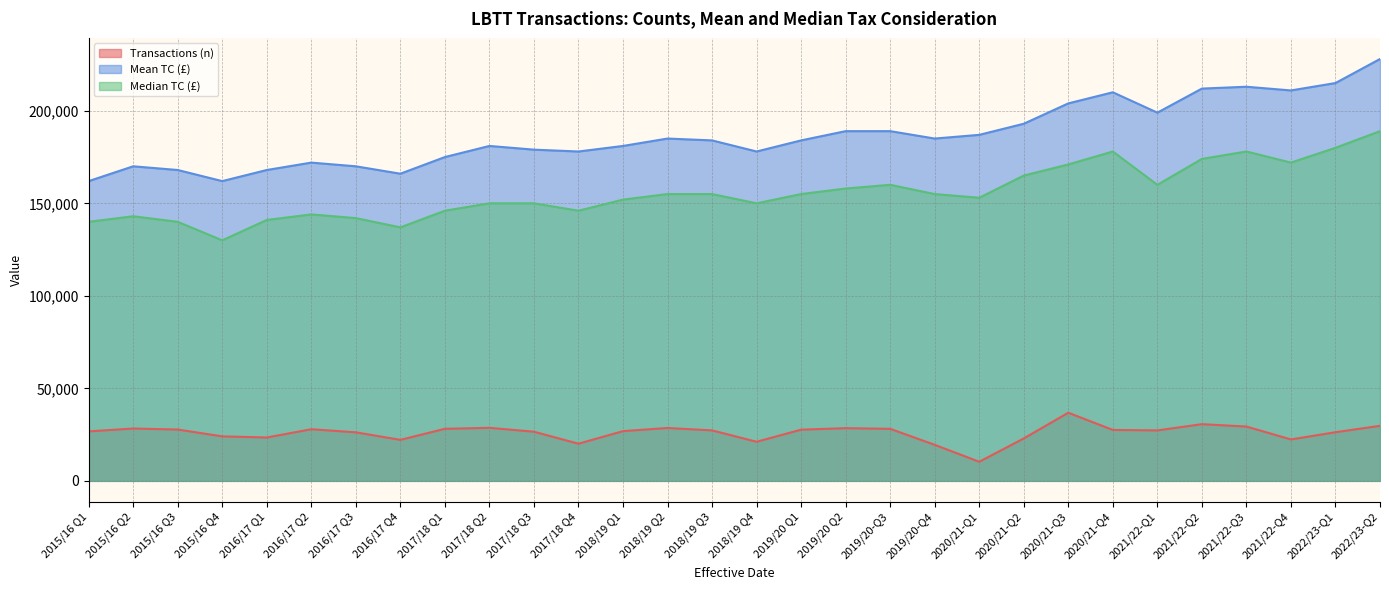

True or false: Transactions (n) and Mean TC (£) cross at least once.

False